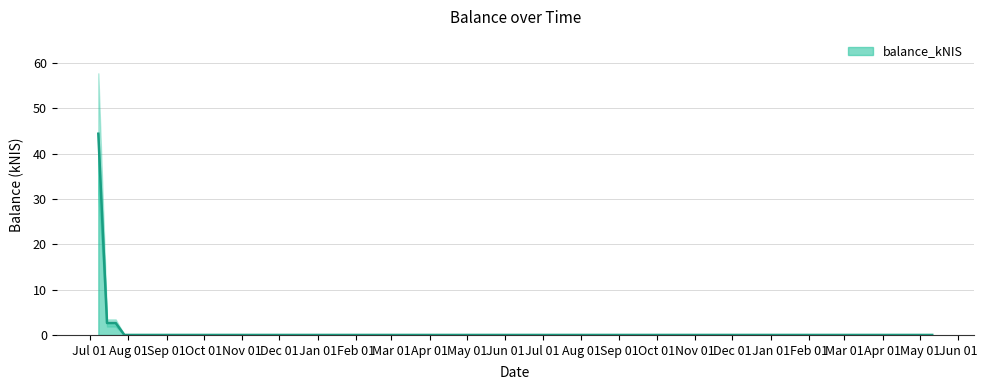

Between 2021-07-22 and 2021-07-15, which is larger?

2021-07-22